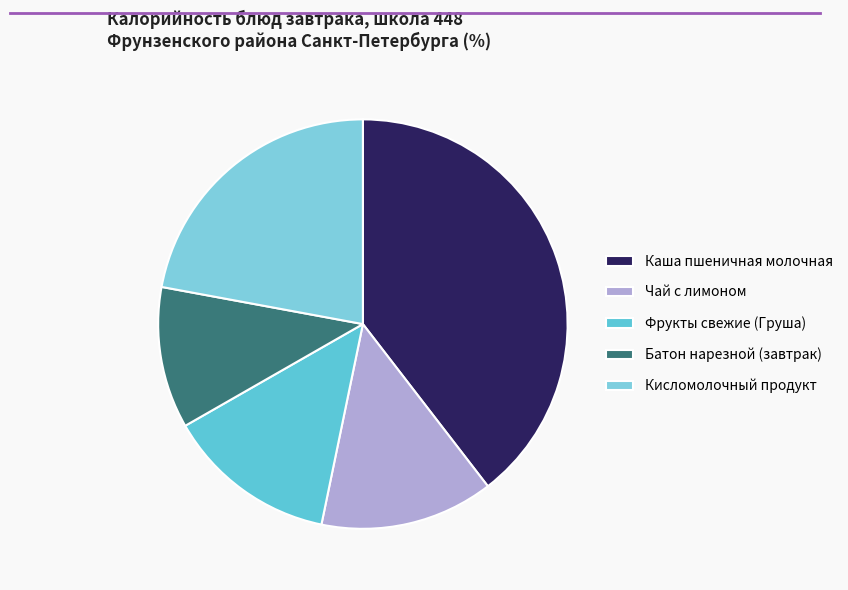

Which category has the smallest portion of the pie?

Батон нарезной (завтрак)